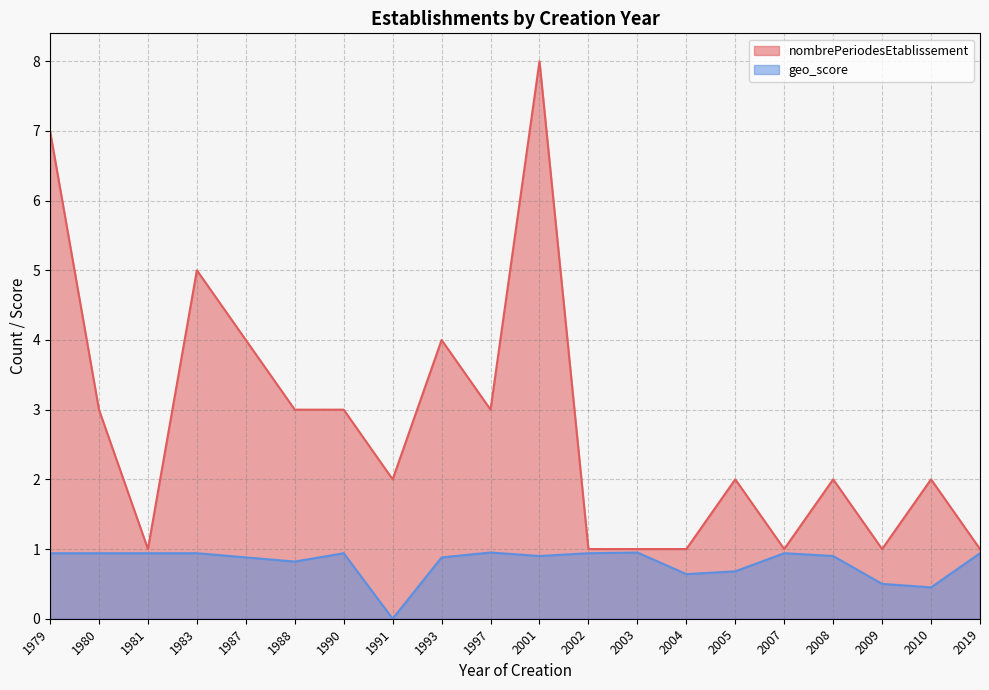

At which label is geo_score closest to 0?

1991